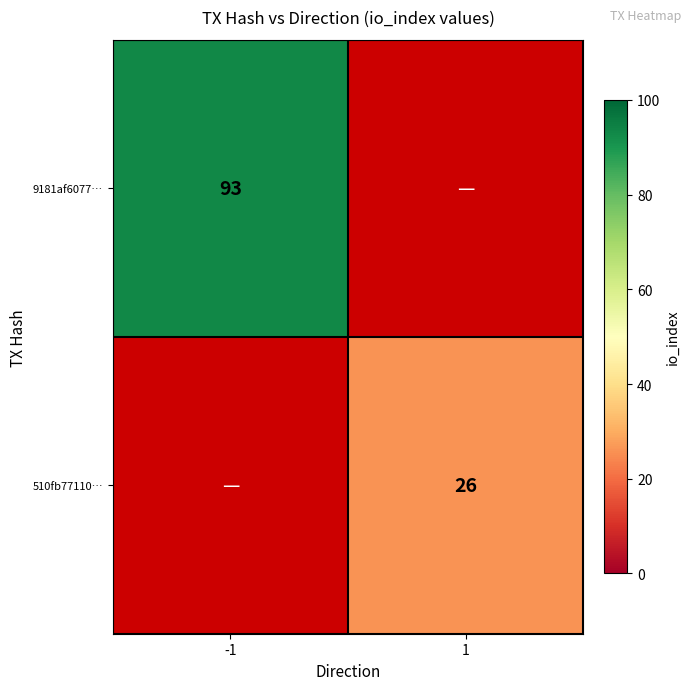

True or false: 510fb77110… has a value of 26 at 1.

True